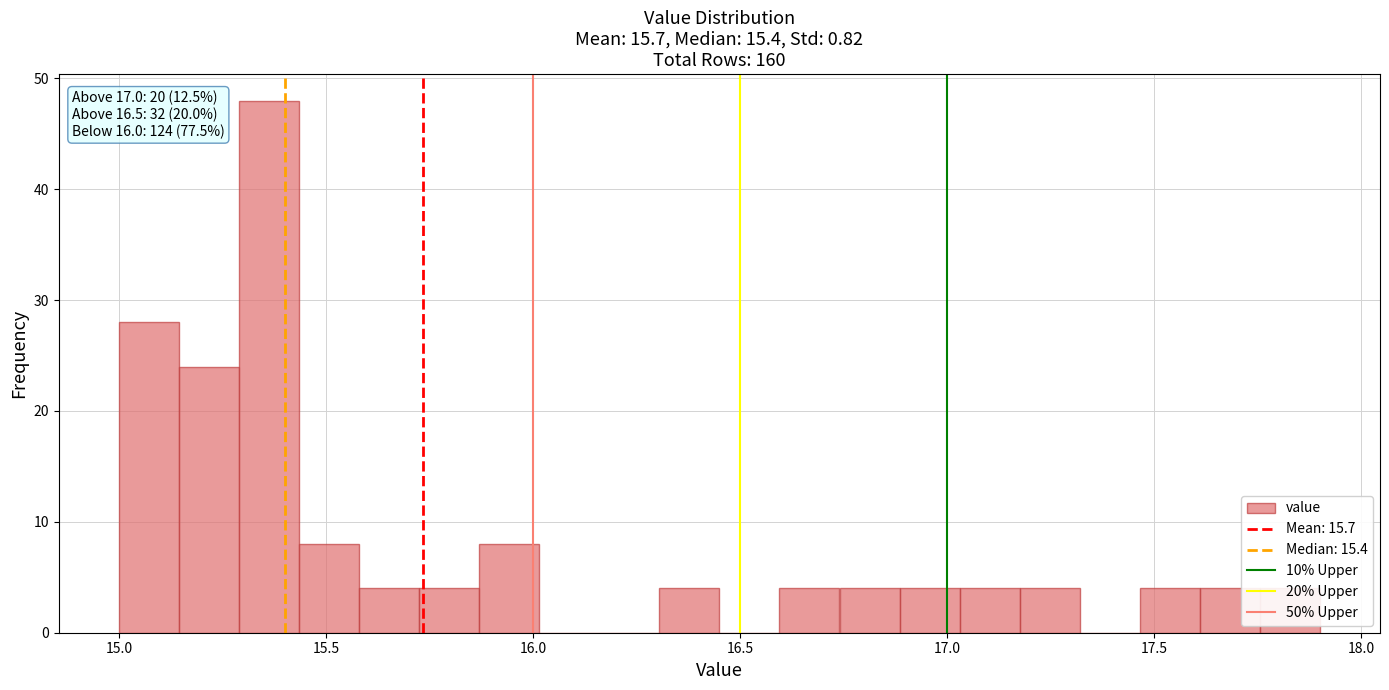

Around what value on the x-axis is the tallest bar? Give the approximate position of its centre, as read against the axis.

15.35